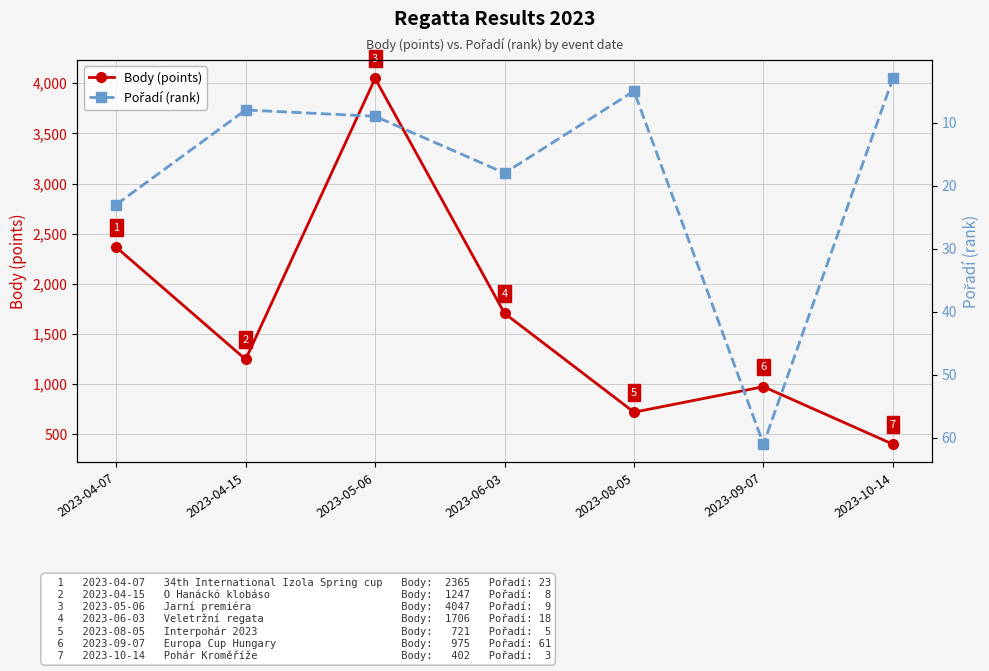

In Body (points), how many points are higher than both neighbors (excluding endpoints)?

2